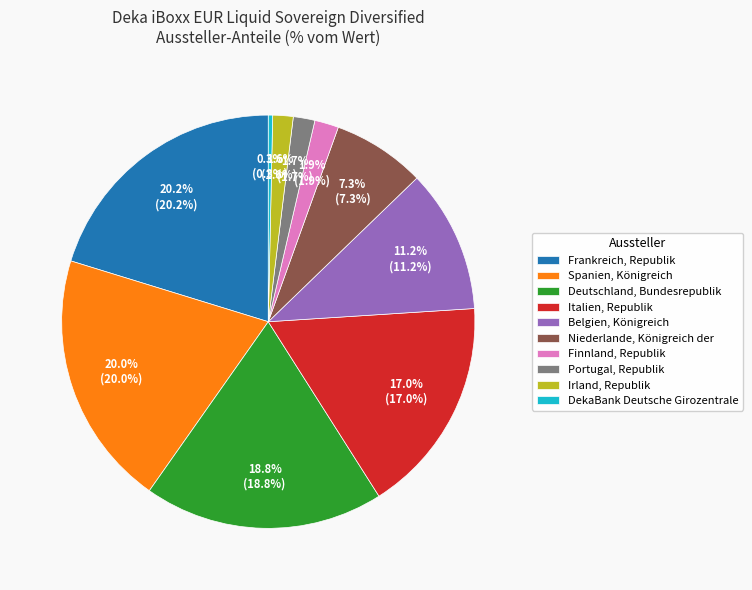

To the nearest percent, what is the difference between the largest and smallest slice percentages?

20%